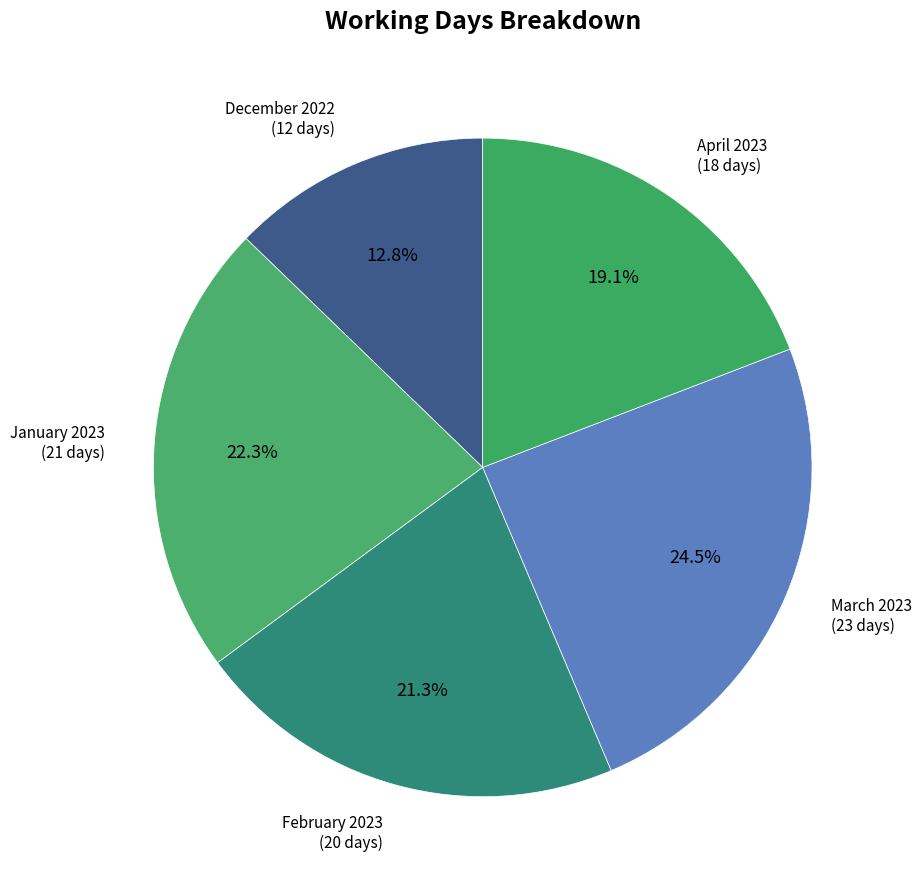

To the nearest percent, what is the difference between the largest and smallest slice percentages?

12%